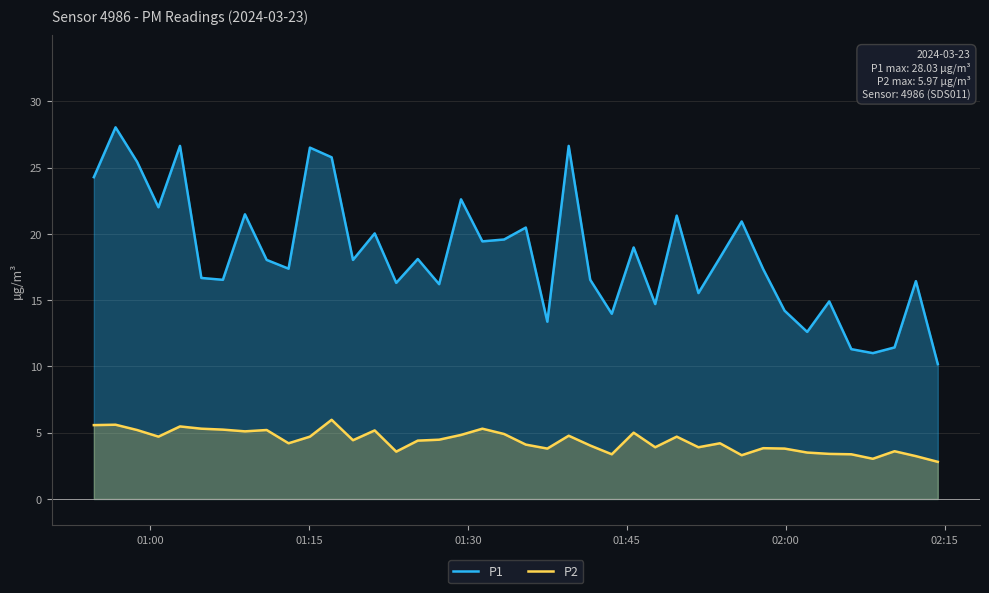

Which series has the largest total across all categories?

P1